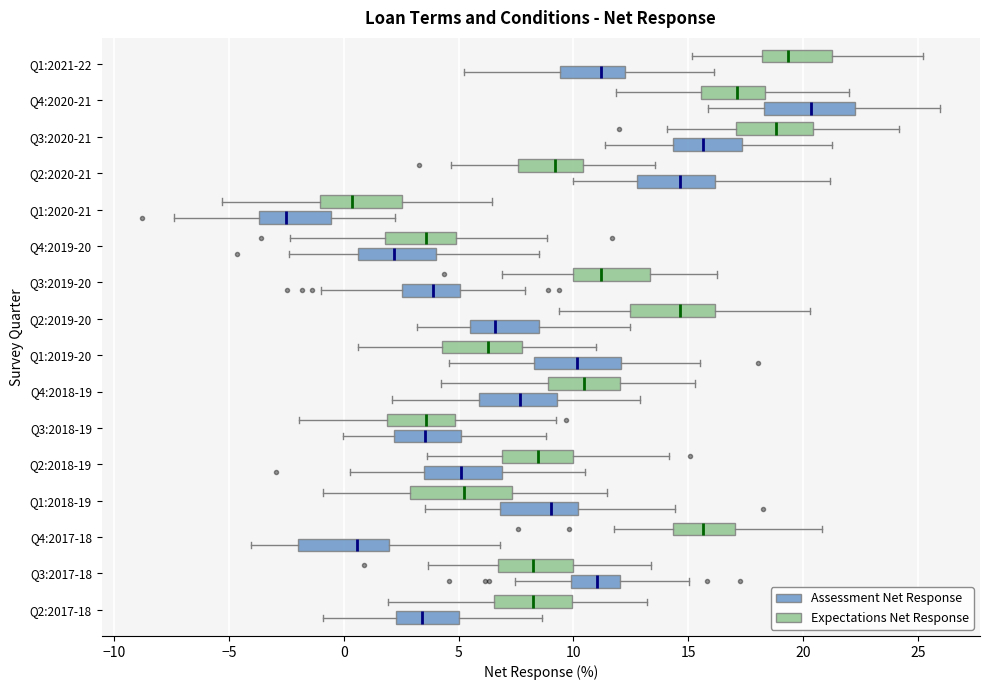

Which box's median line is the furthest to the left?

Q1:2020-21 (Assessment Net Response)